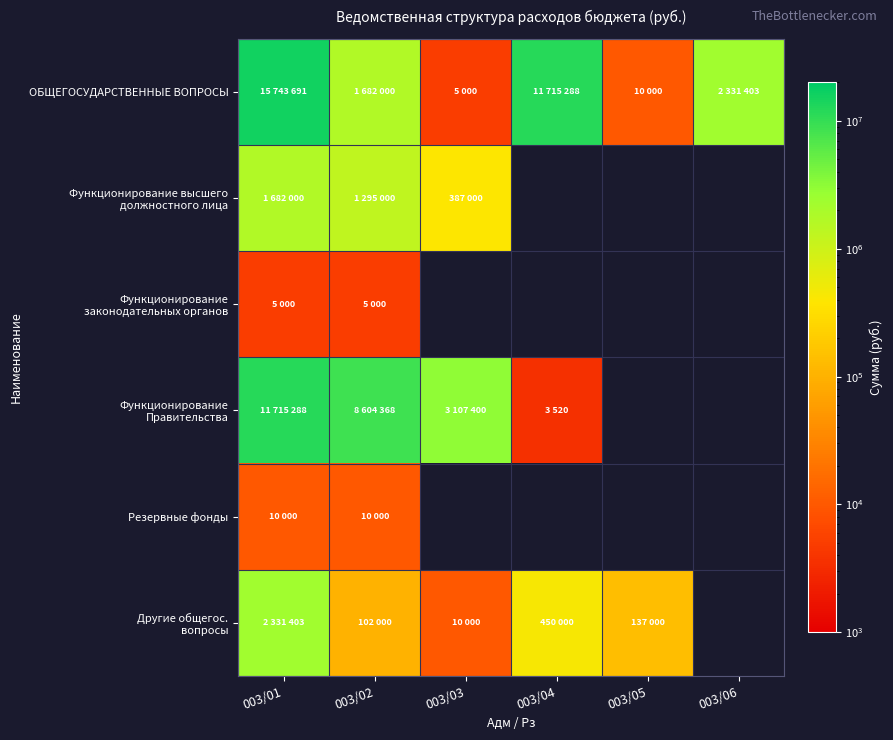

Which series has the largest total across all categories?

ОБЩЕГОСУДАРСТВЕННЫЕ ВОПРОСЫ